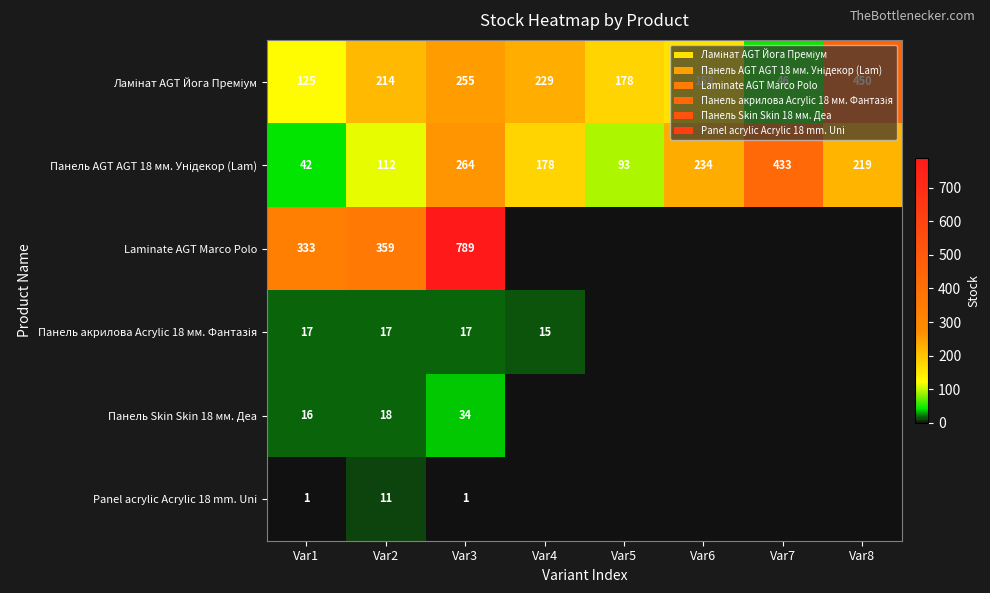

What is the total value across all series at Var3?

1360